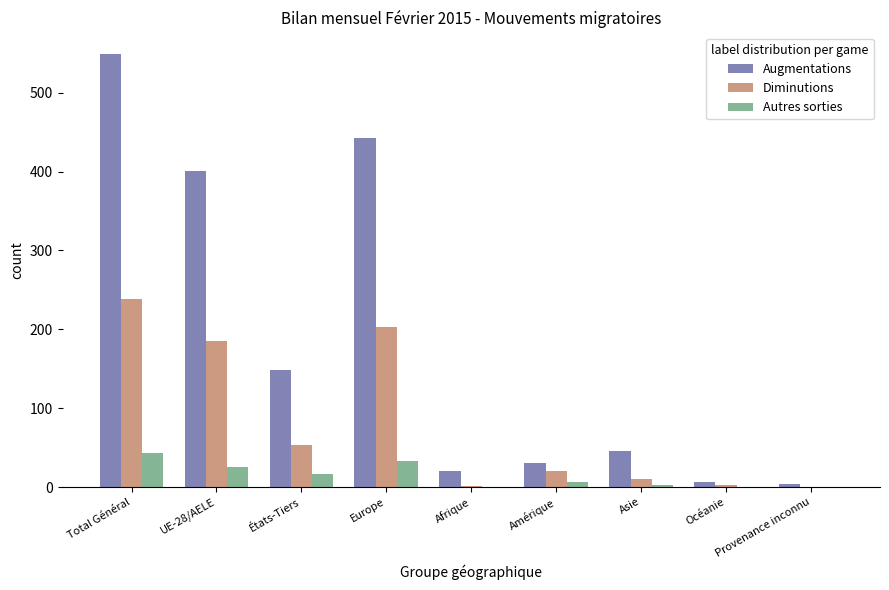

What is the maximum value shown in the chart?

549